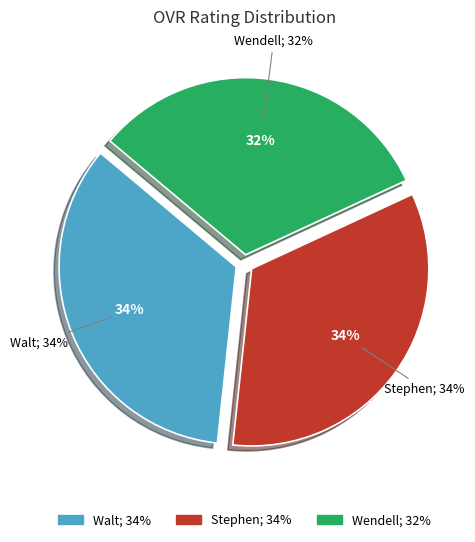

Is there any slice that represents more than half of the pie?

No